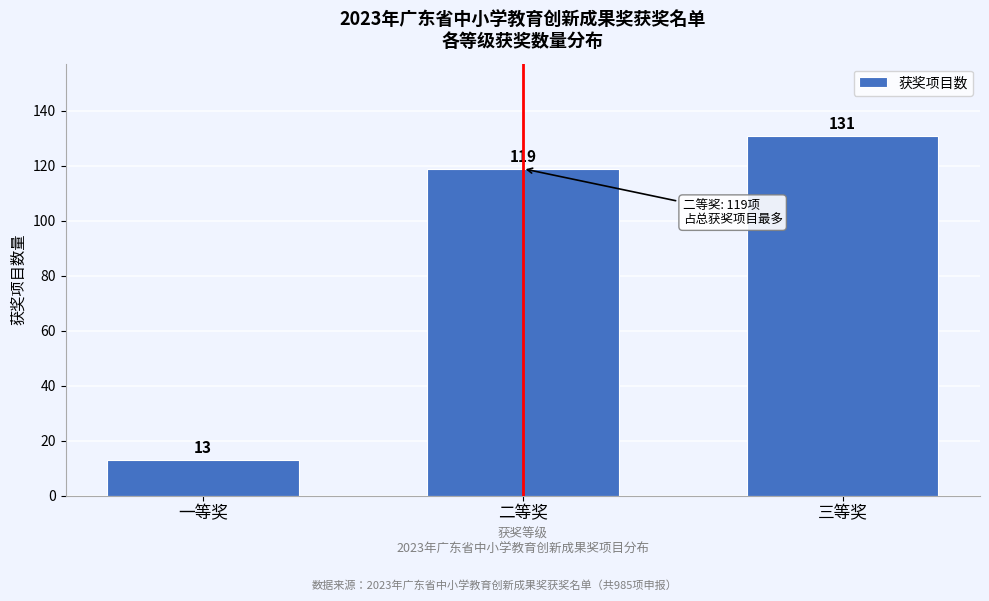

Reading left to right, what are all the values shown in this chart?

一等奖=13	二等奖=119	三等奖=131